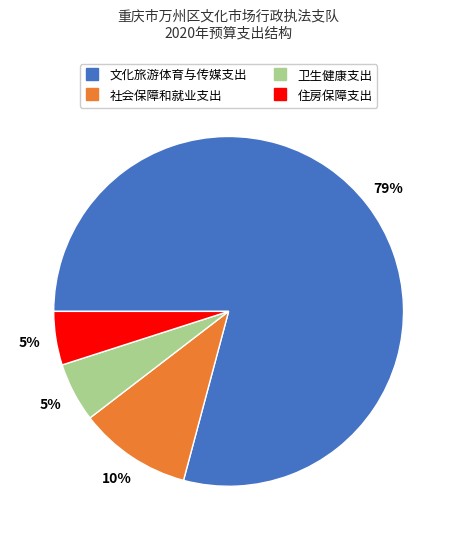

Which category has the biggest portion of the pie?

文化旅游体育与传媒支出